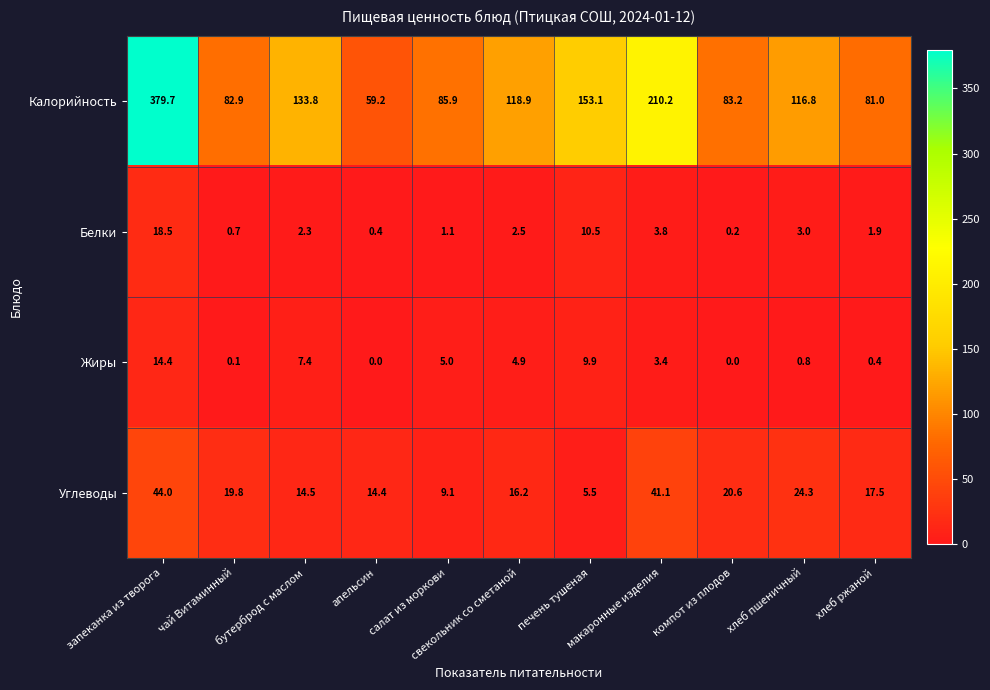

List the series in order of their peak value, highest first.

Калорийность, Углеводы, Белки, Жиры